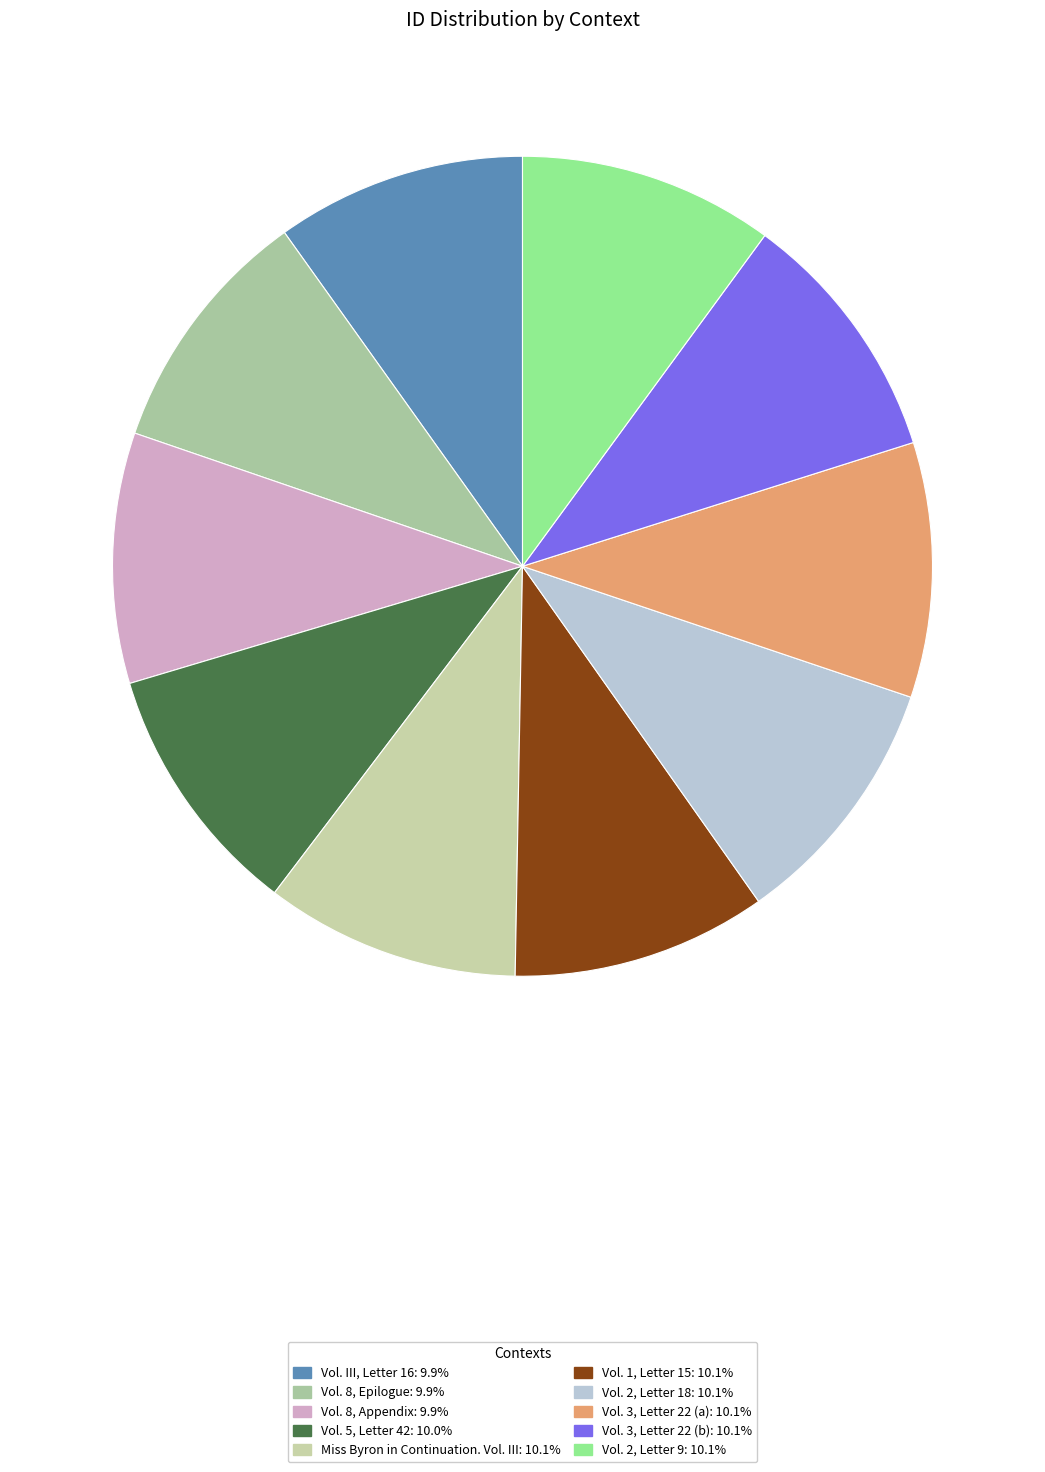

What is the largest slice in the pie chart?

Vol. 2, Letter 9